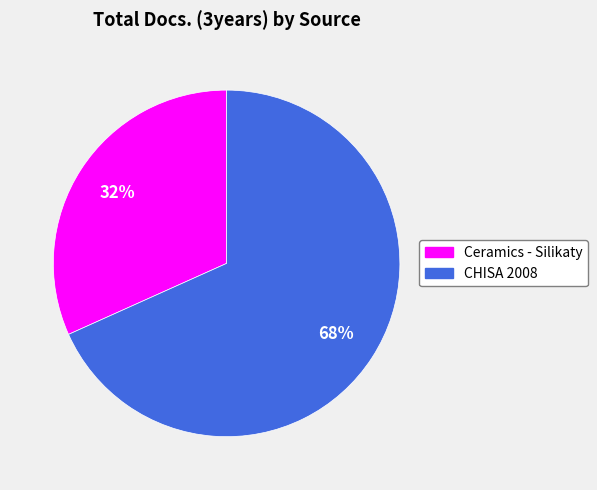

Between Ceramics - Silikaty and CHISA 2008, which is larger?

CHISA 2008